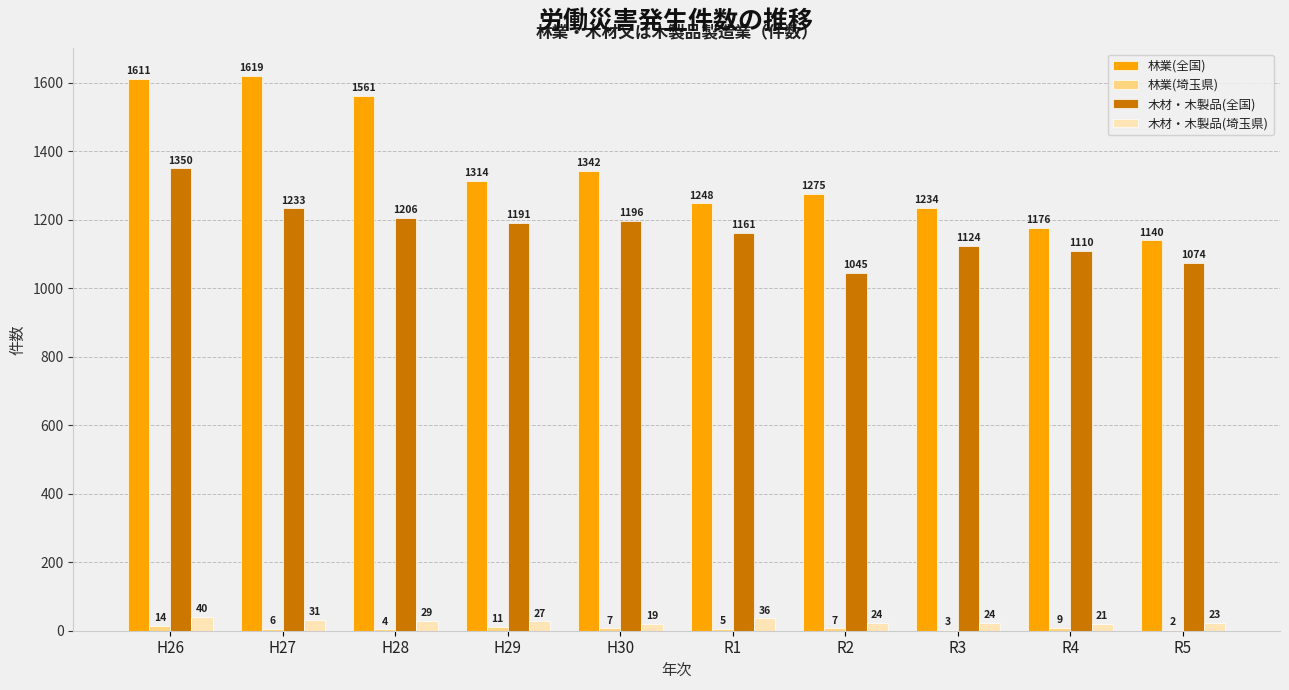

Between H27 and H30, which series saw the biggest shift?

林業(全国)